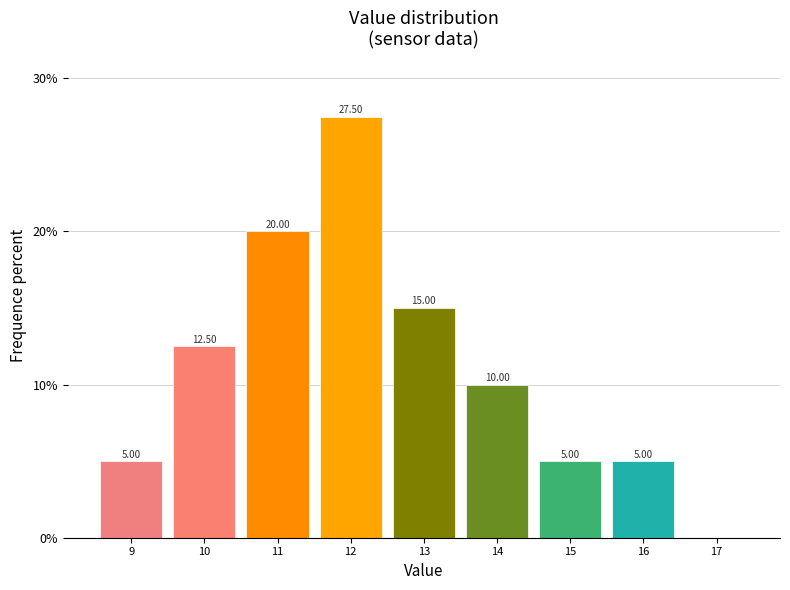

What is the sum of all values?

100.0